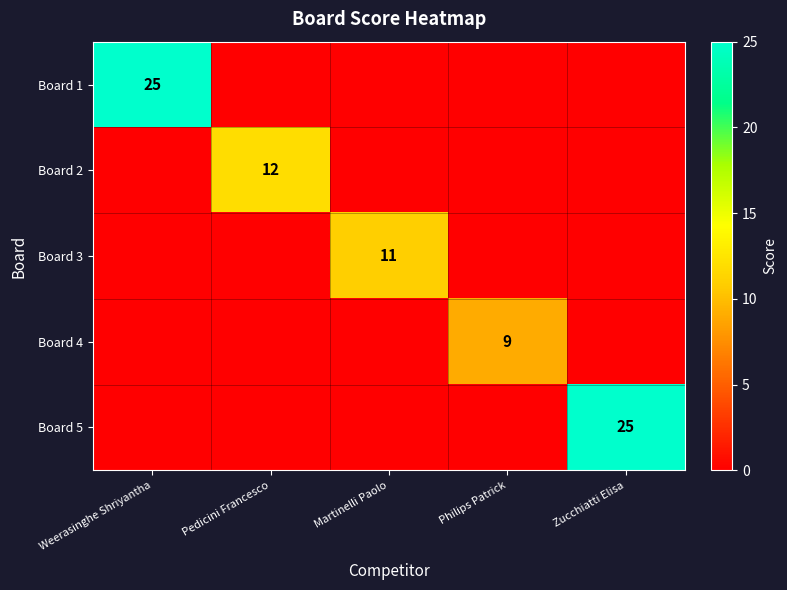

Is it true that Board 4 equals 0 at Martinelli Paolo?

True